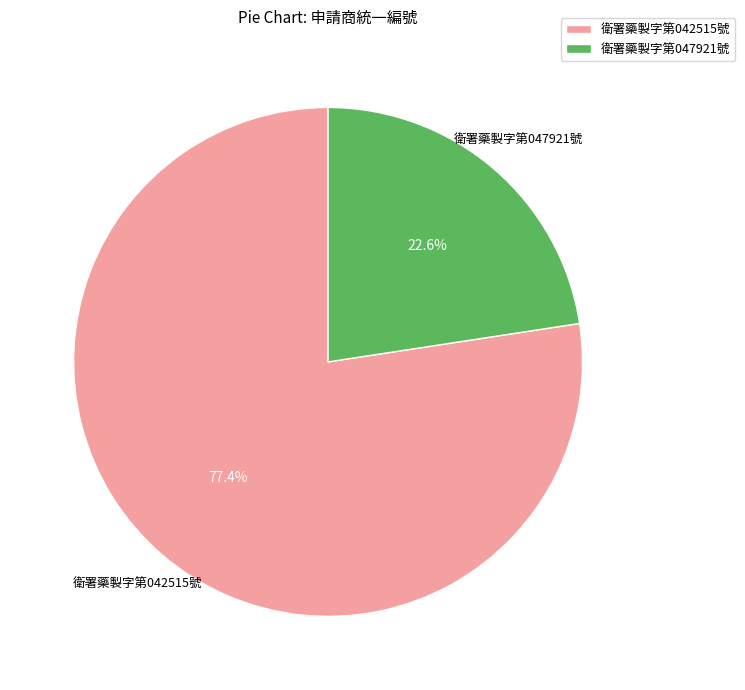

Is there a majority slice in this chart?

Yes